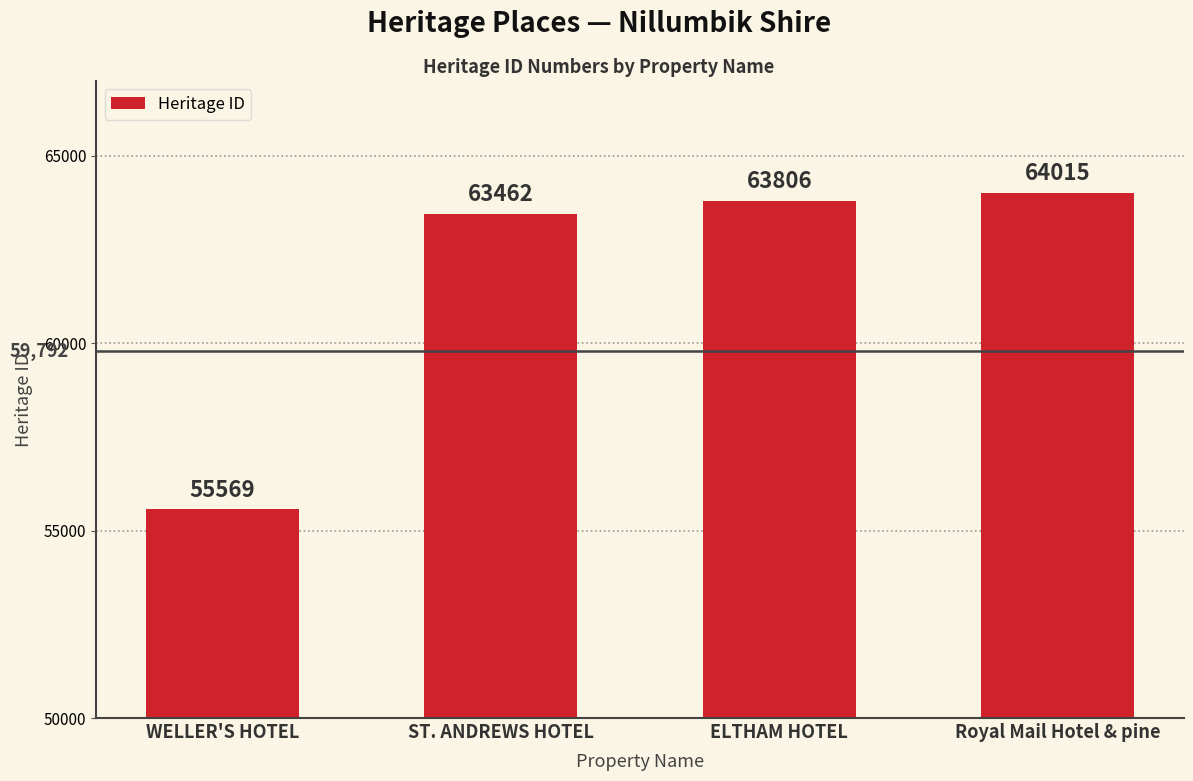

Reading left to right, list all the values displayed in this chart.

55569	63462	63806	64015